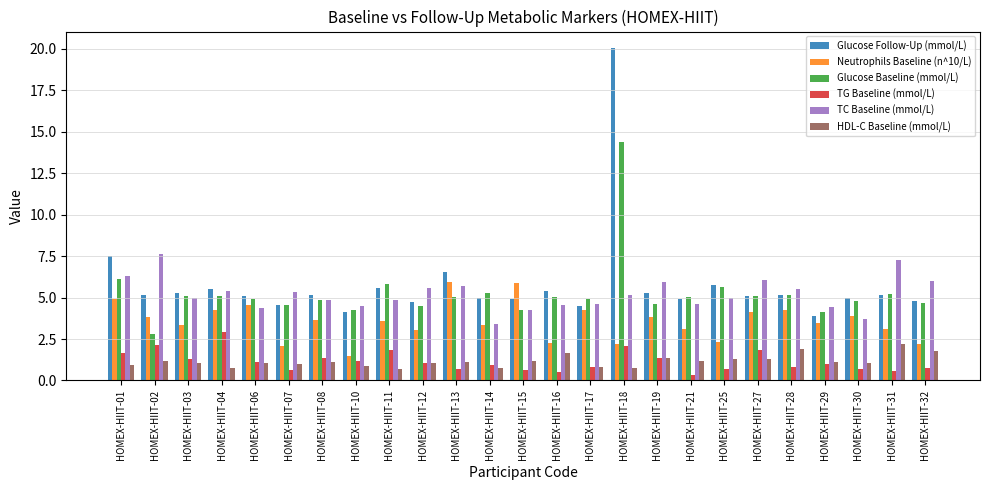

What is the difference between the Neutrophils Baseline (n^10/L) values at HOMEX-HIIT-04 and HOMEX-HIIT-03?

0.9